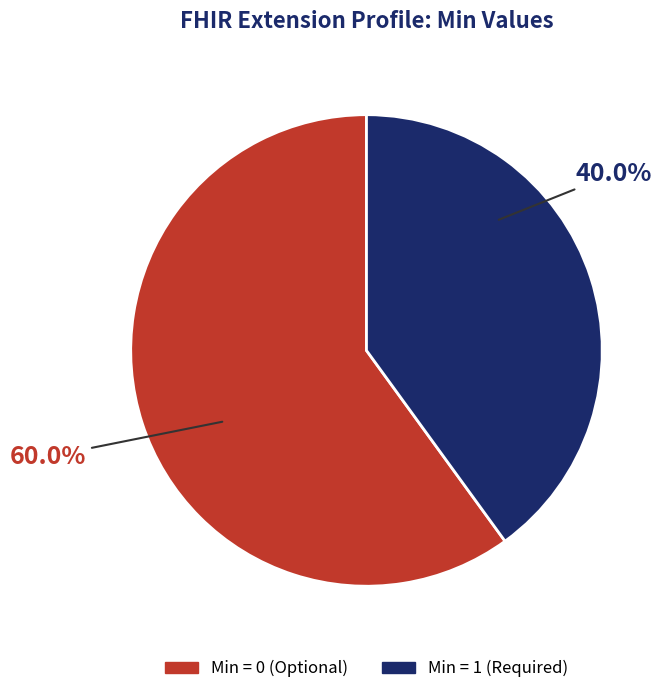

Rank the categories by value from lowest to highest.

Min = 1 (Required), Min = 0 (Optional)